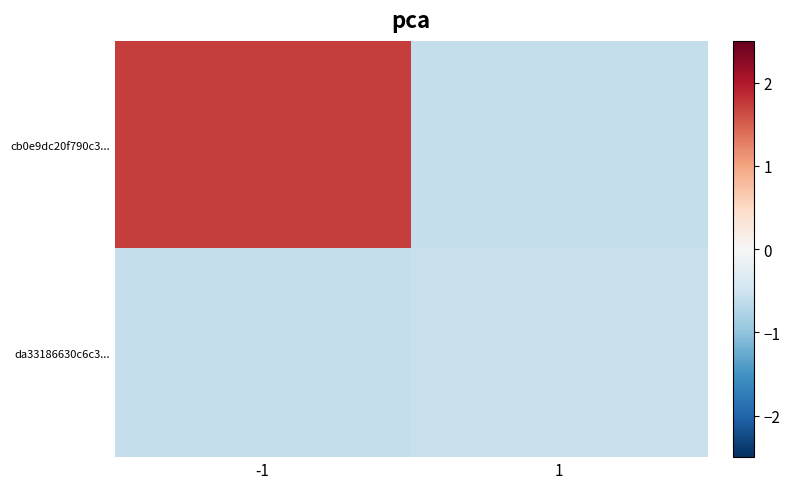

Reading left to right, transcribe all the data shown in this chart.

cb0e9dc20f790c3...: -1=1.7	1=-0.6
da33186630c6c3...: -1=-0.6	1=-0.6